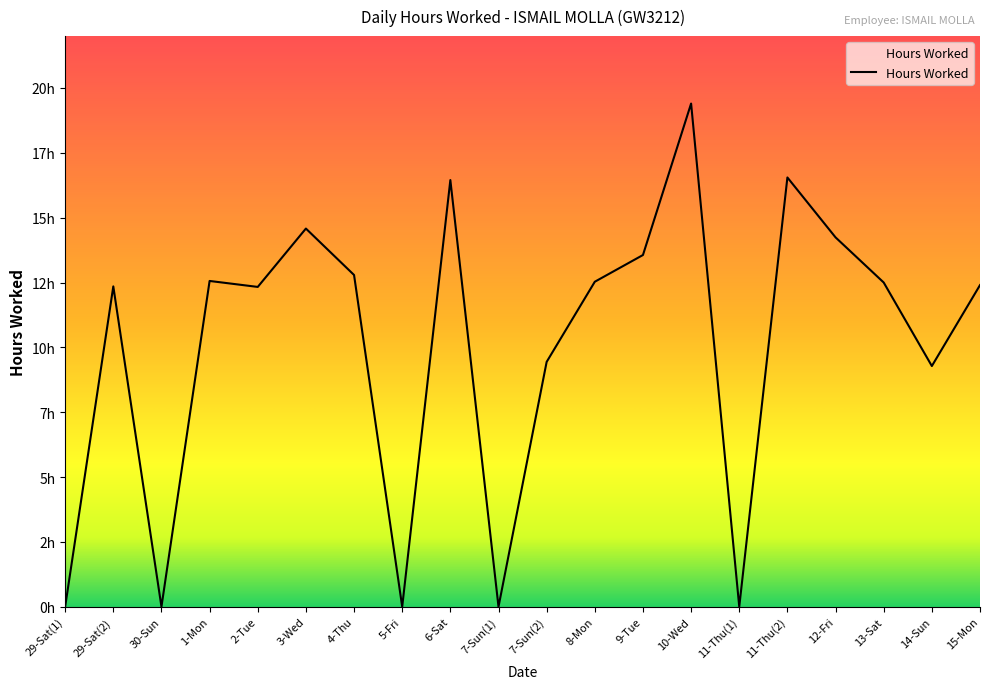

Which has a higher value, 11-Thu(2) or 12-Fri?

11-Thu(2)